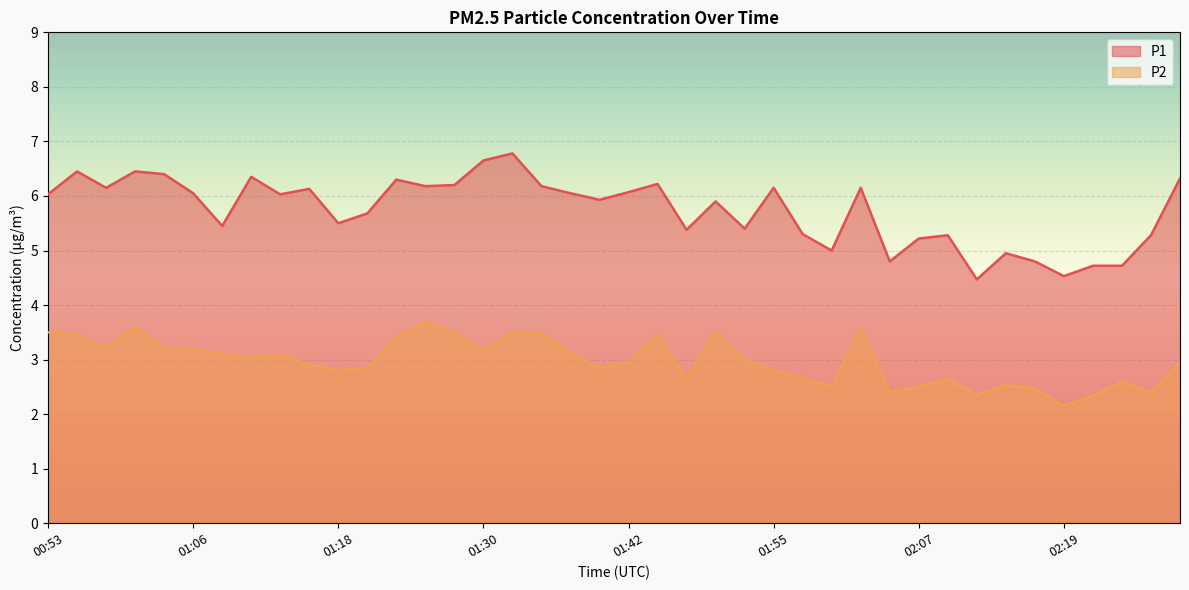

What is the difference between the highest and lowest values at 01:47?

2.7